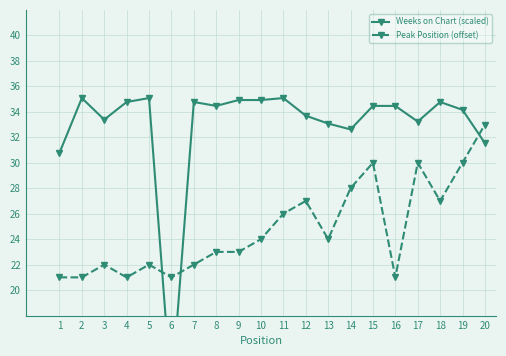

Reading left to right, what are all the values shown in this chart?

Weeks on Chart (scaled): 1=30.8	2=35.1	3=33.4	4=34.8	5=35.1	6=11.8	7=34.8	8=34.5	9=34.9	10=34.9	11=35.1	12=33.7	13=33.1	14=32.6	15=34.5	16=34.5	17=33.2	18=34.8	19=34.2	20=31.5
Peak Position (offset): 1=21.0	2=21.0	3=22.0	4=21.0	5=22.0	6=21.0	7=22.0	8=23.0	9=23.0	10=24.0	11=26.0	12=27.0	13=24.0	14=28.0	15=30.0	16=21.0	17=30.0	18=27.0	19=30.0	20=33.0